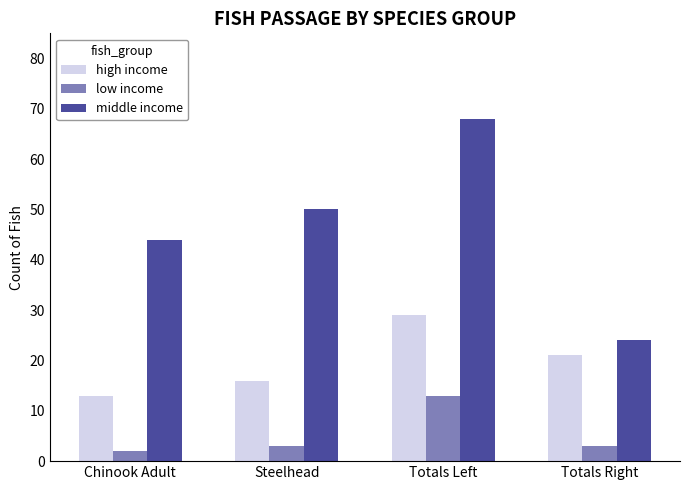

List the series in order of their peak value, highest first.

middle income, high income, low income